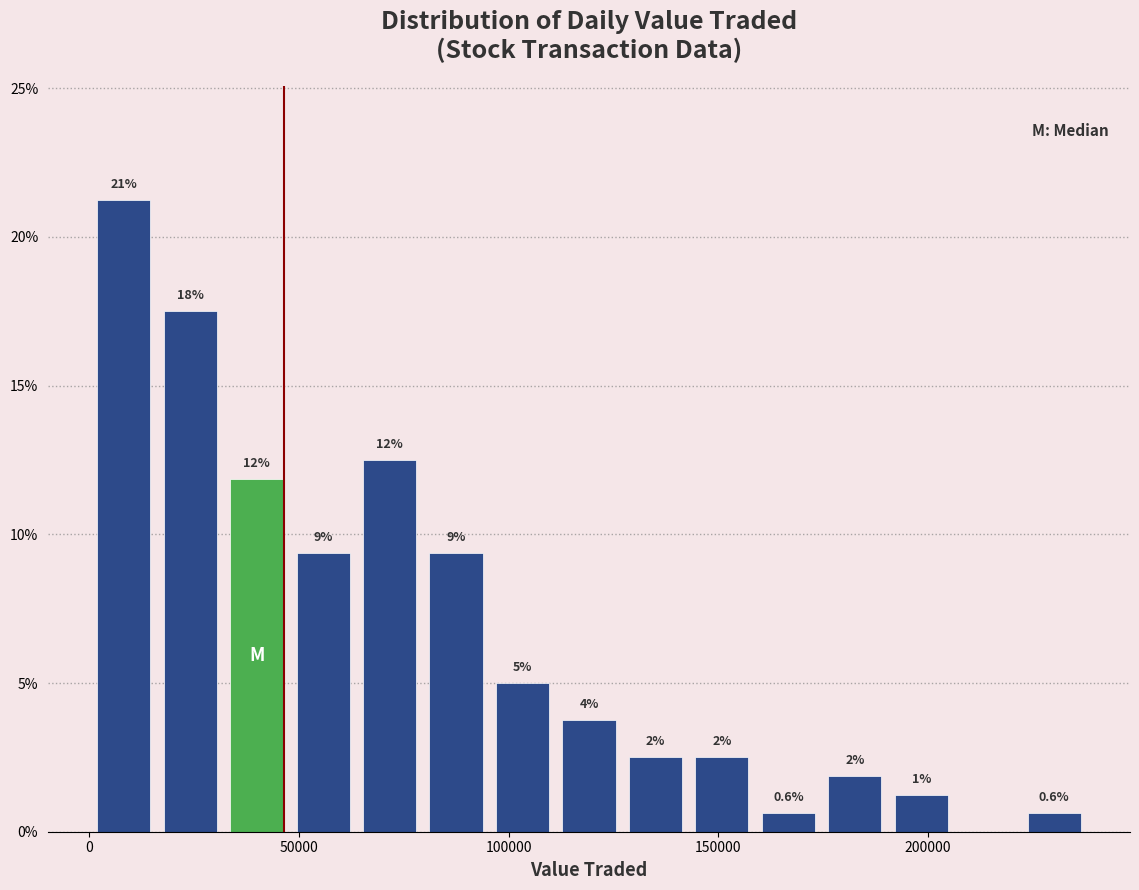

Read against the x-axis, roughly where is the centre of the tallest bar?

10000